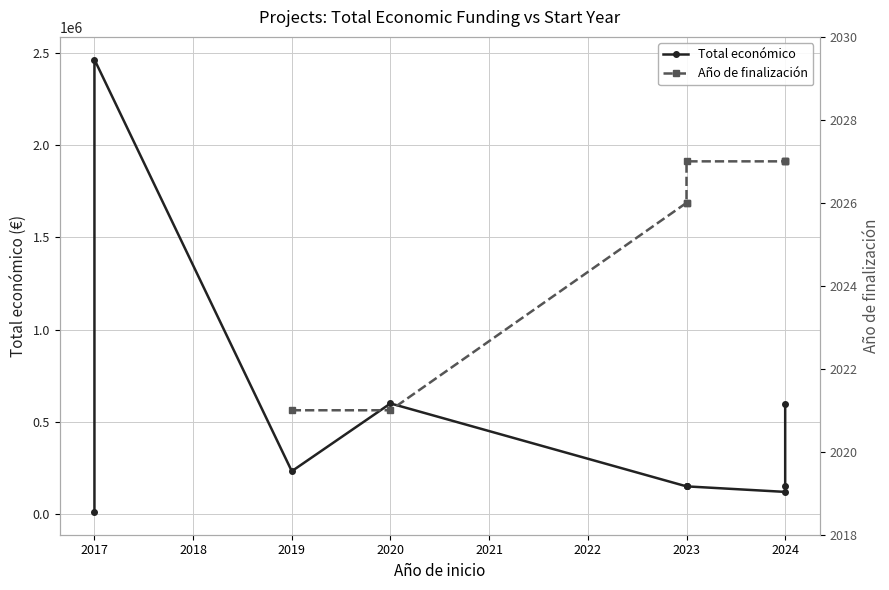

At how many categories does at least one series exceed 305053?

3